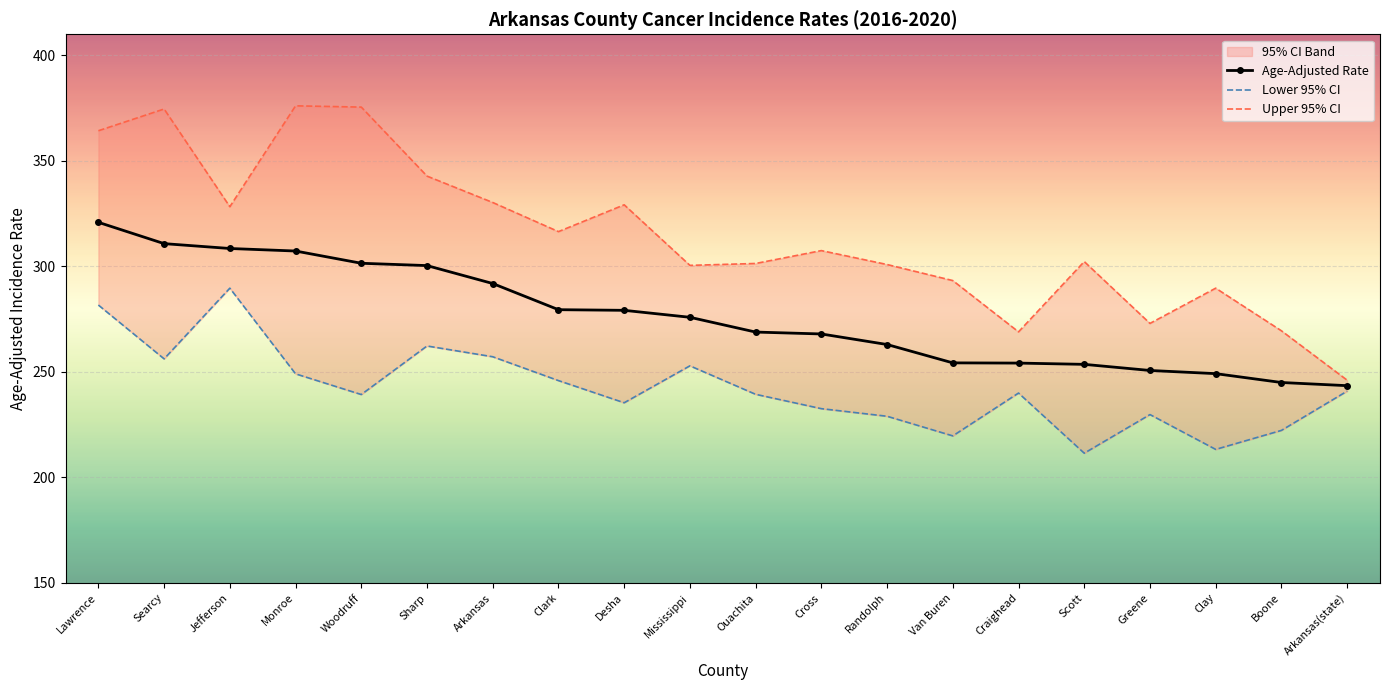

What position from the right is Jefferson?

18